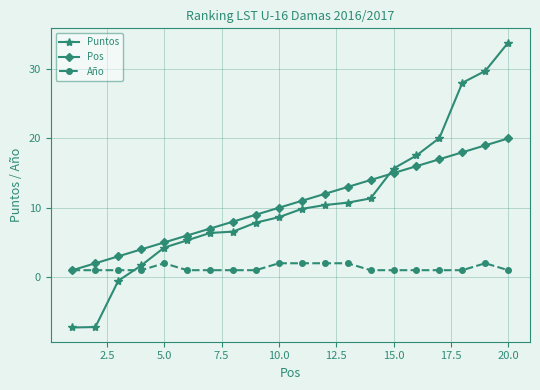

How many data points in Pos are less than 11?

10